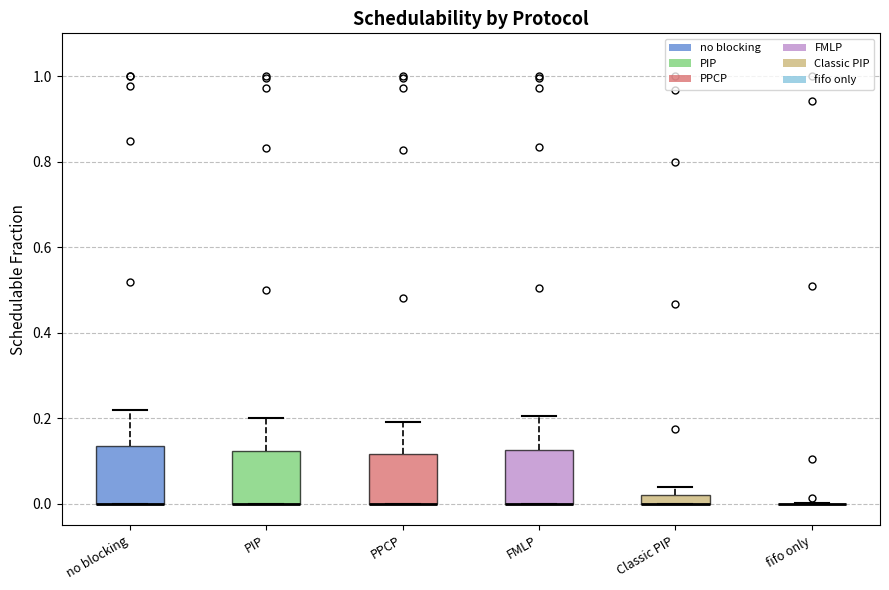

Where does the upper whisker of the box for no blocking end on the y-axis? The values are not printed on the chart, so give them approximately, as read against the axis.

0.22